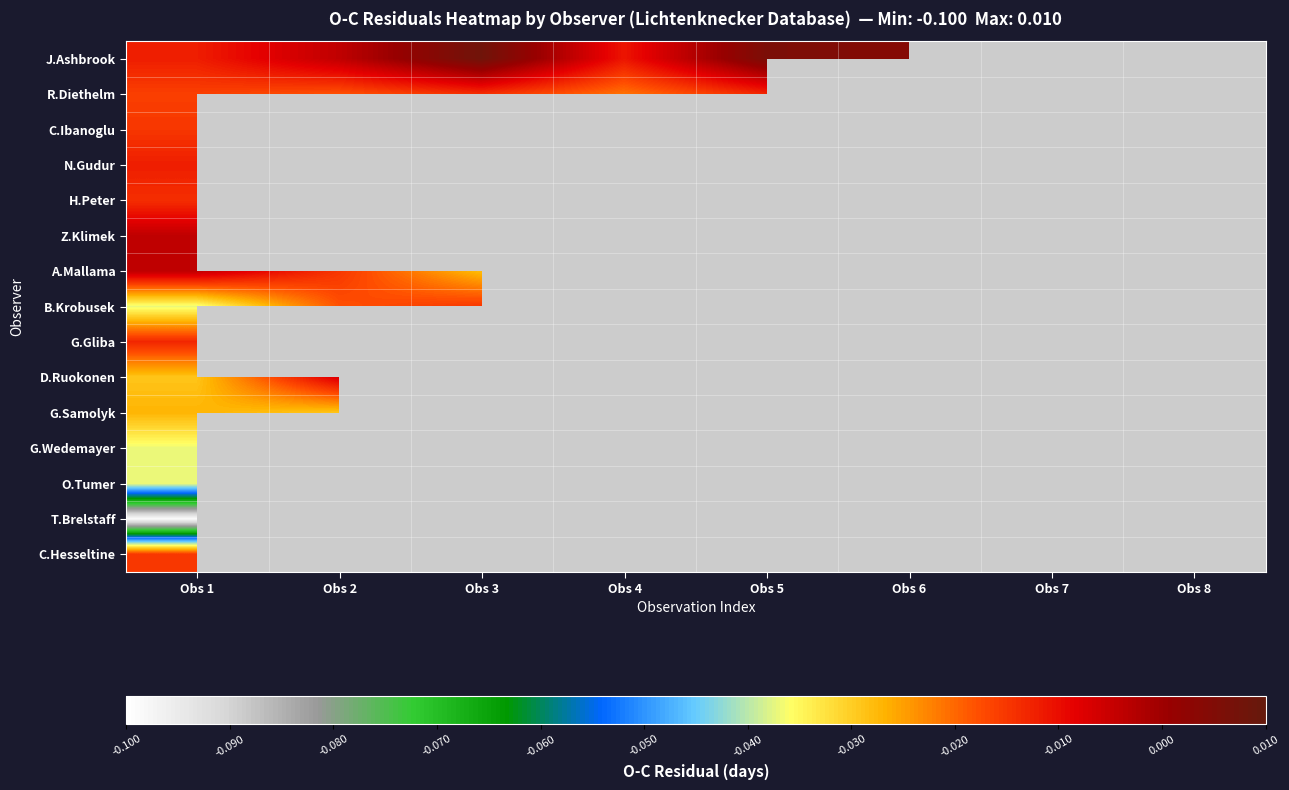

At which category does the chart reach its minimum across all series?

Obs 1